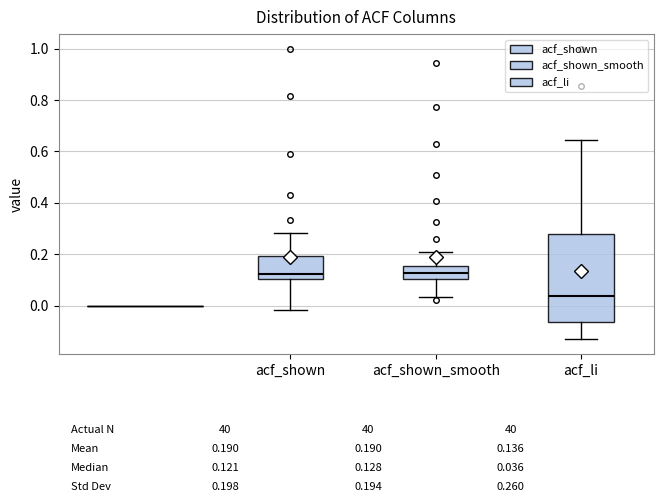

Comparing the boxes themselves (not the whiskers), which one is the tallest?

acf_li